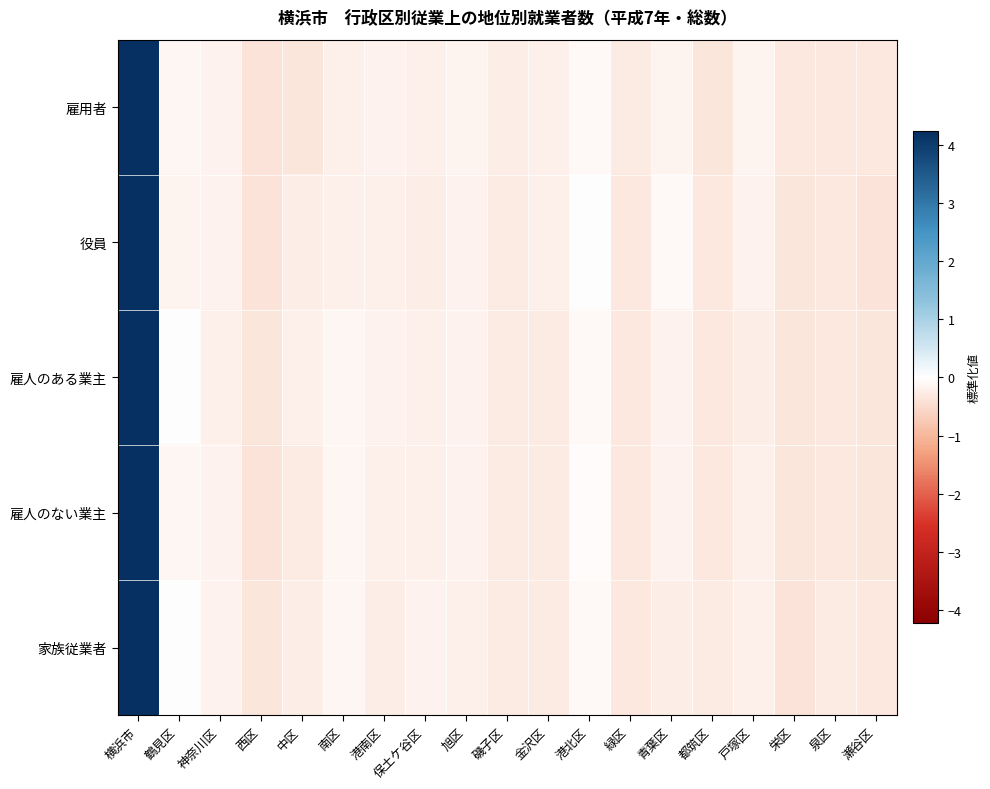

Rank the series by their maximum value, from lowest to highest.

役員, 雇人のある業主, 家族従業者, 雇人のない業主, 雇用者